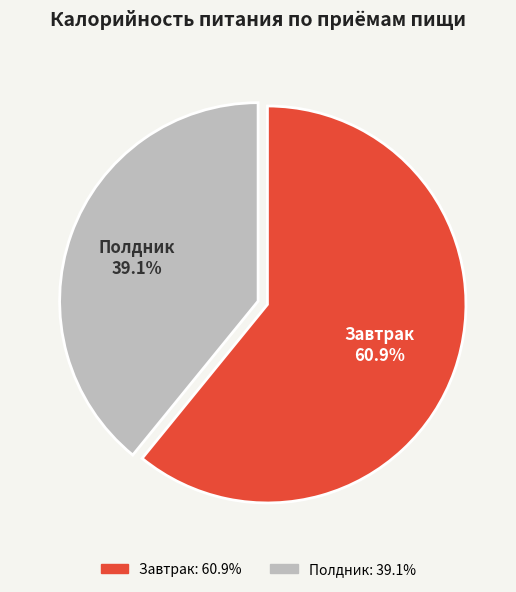

To the nearest percent, what percentage of the pie is Полдник?

39%